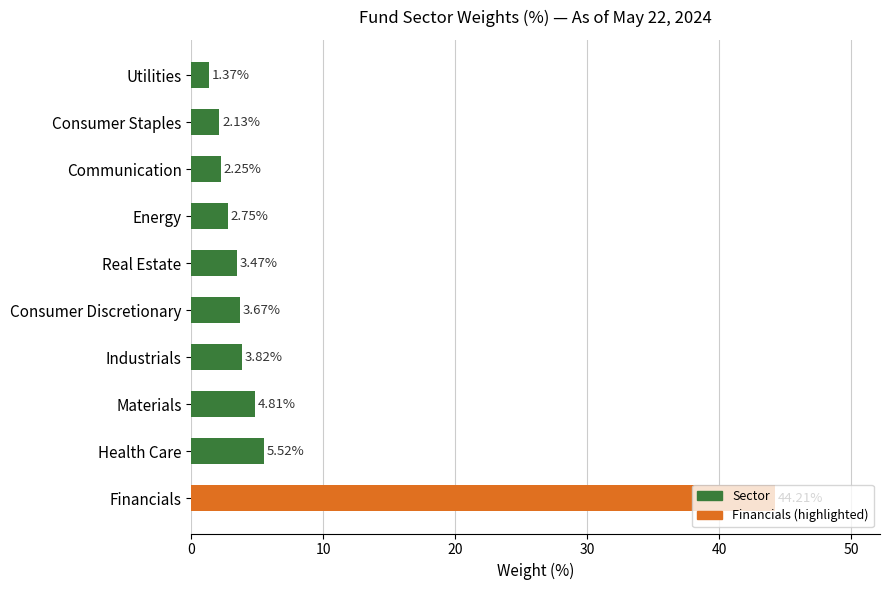

How many categories are shown in the chart?

10